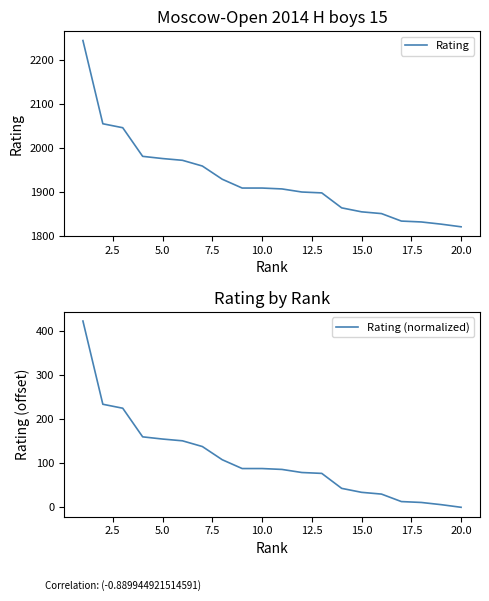

Reading left to right, transcribe all the data shown in this chart.

Rating: 2244	2055	2046	1981	1976	1972	1959	1929	1909	1909	1907	1900	1898	1864	1855	1851	1834	1832	1827	1821
Rating (normalized): 423	234	225	160	155	151	138	108	88	88	86	79	77	43	34	30	13	11	6	0